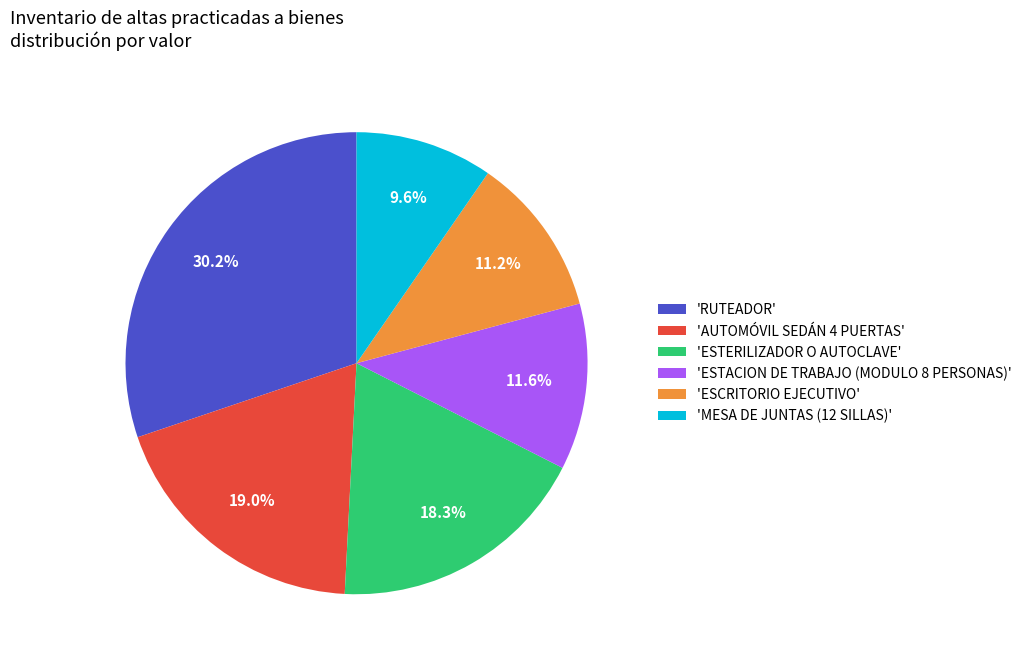

Combined, what portion of the pie is 'RUTEADOR' and 'ESTERILIZADOR O AUTOCLAVE'?

48.5%